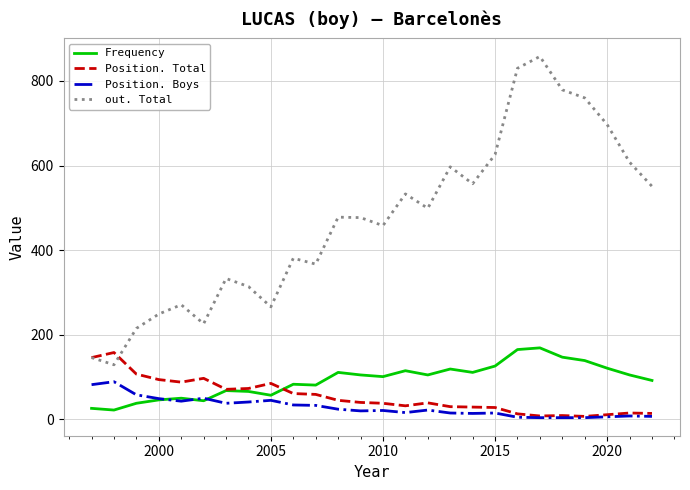

True or false: Frequency and out. Total cross at least once.

False